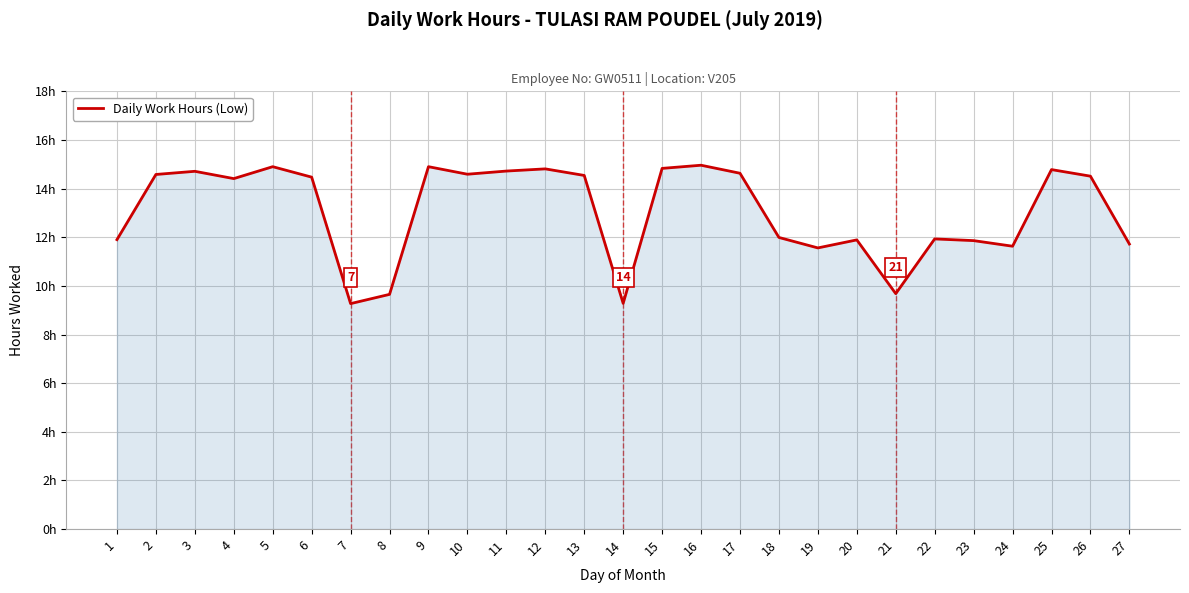

Is this an area chart (filled region under the line)?

Yes